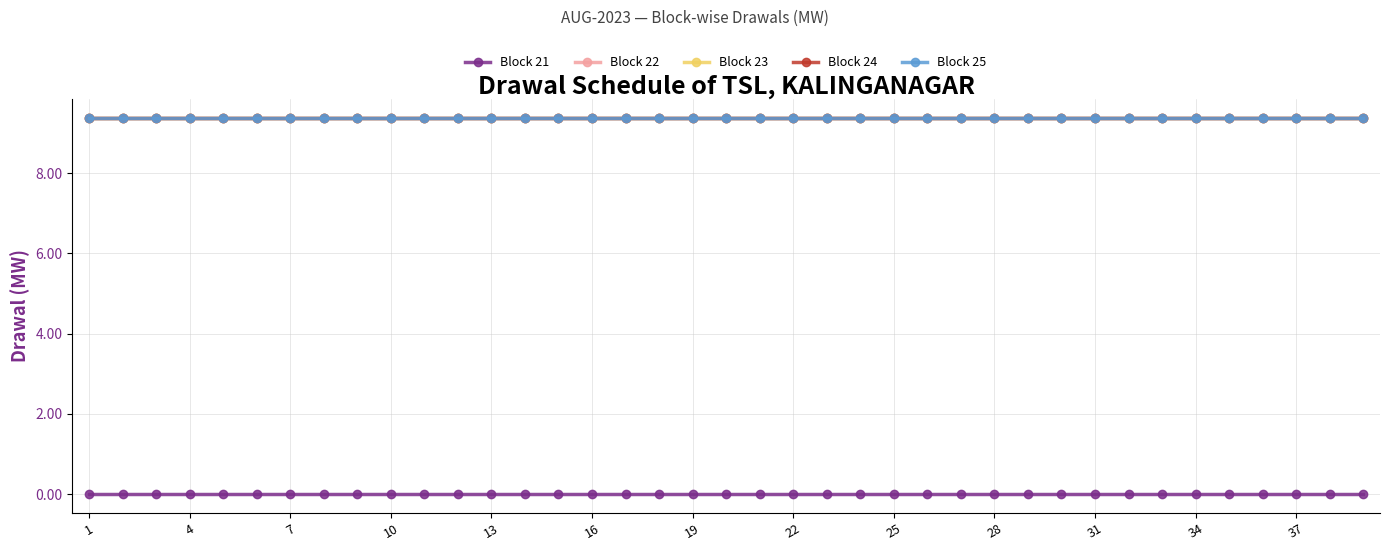

Is this an area chart (filled region under the line)?

No